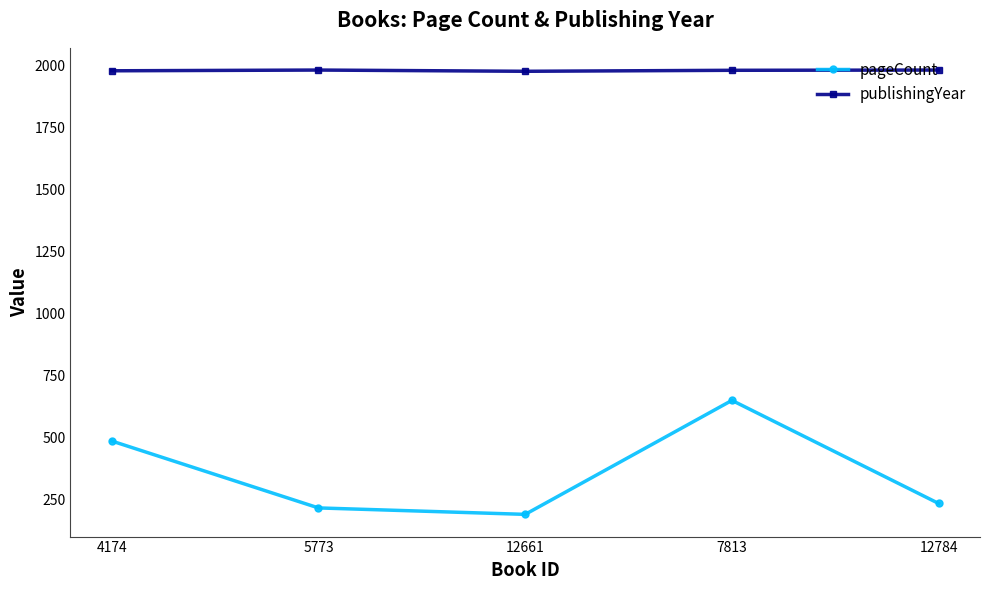

The value of pageCount at 4174 is 484. True or false?

True